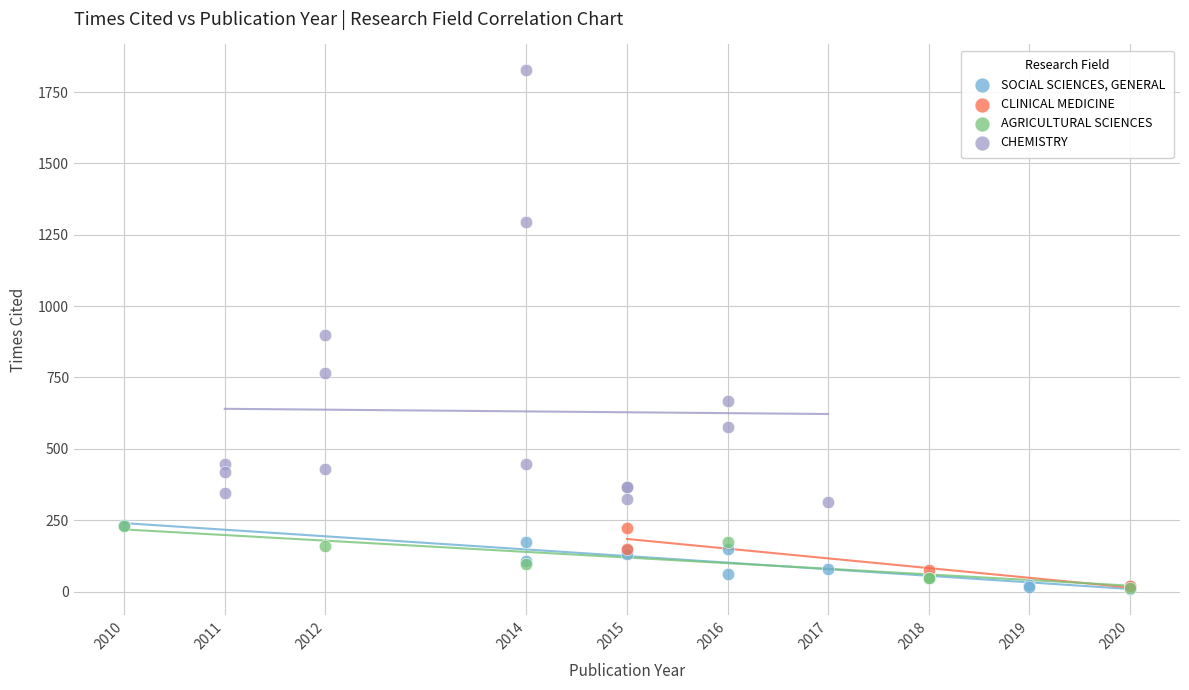

Which series has the largest Y range (max minus min)?

CHEMISTRY